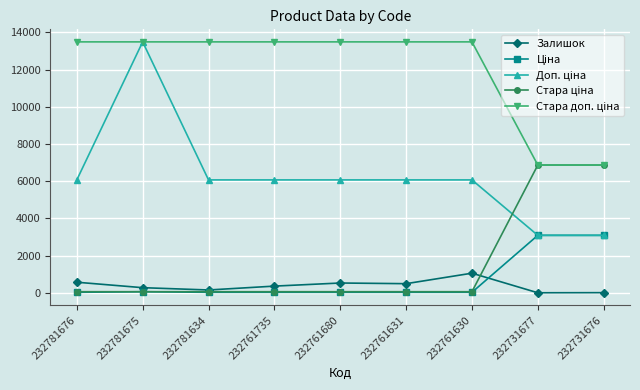

At how many categories does at least one series exceed 7946?

7